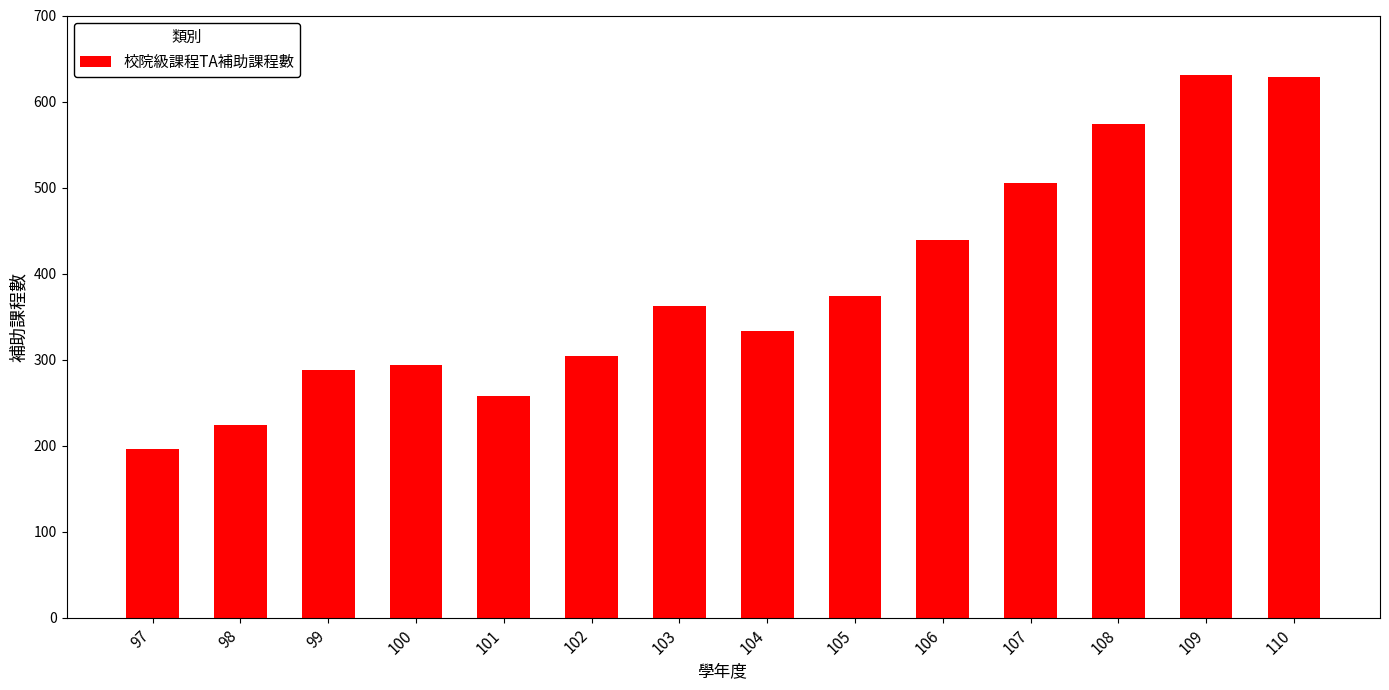

Which has a higher value, 99 or 106?

106